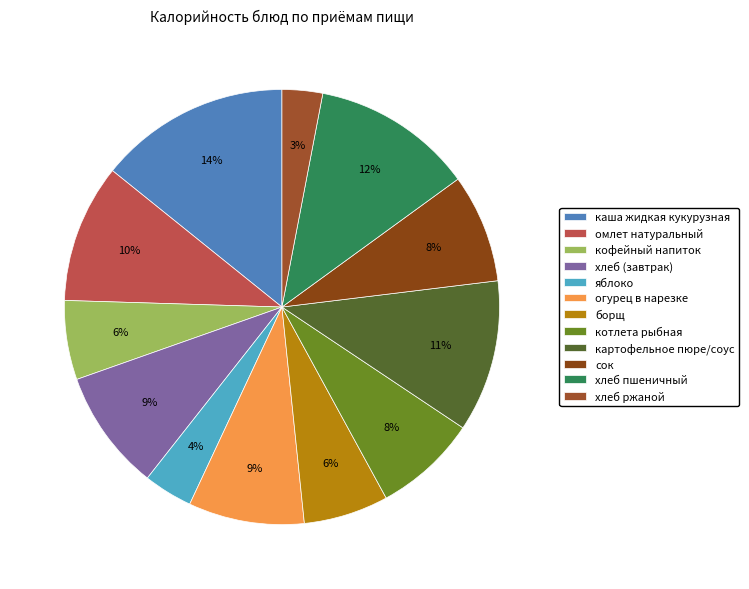

Combined, what portion of the pie is каша жидкая кукурузная and котлета рыбная?

21.9%